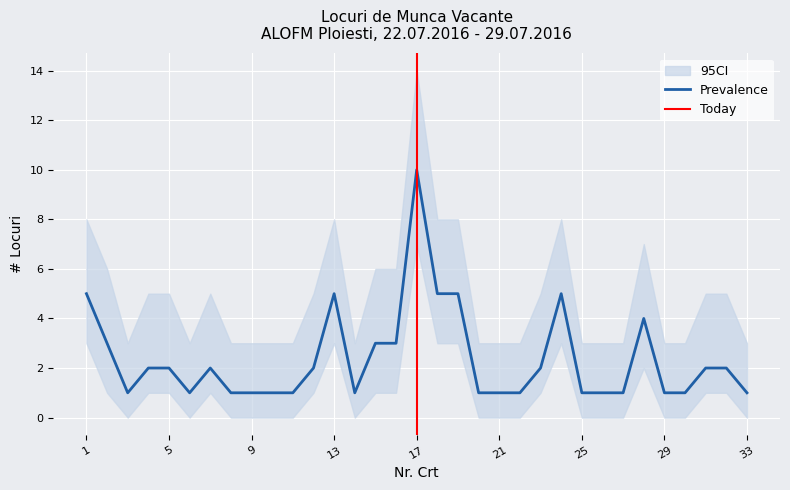

Does the chart display data point markers on the line(s)?

No